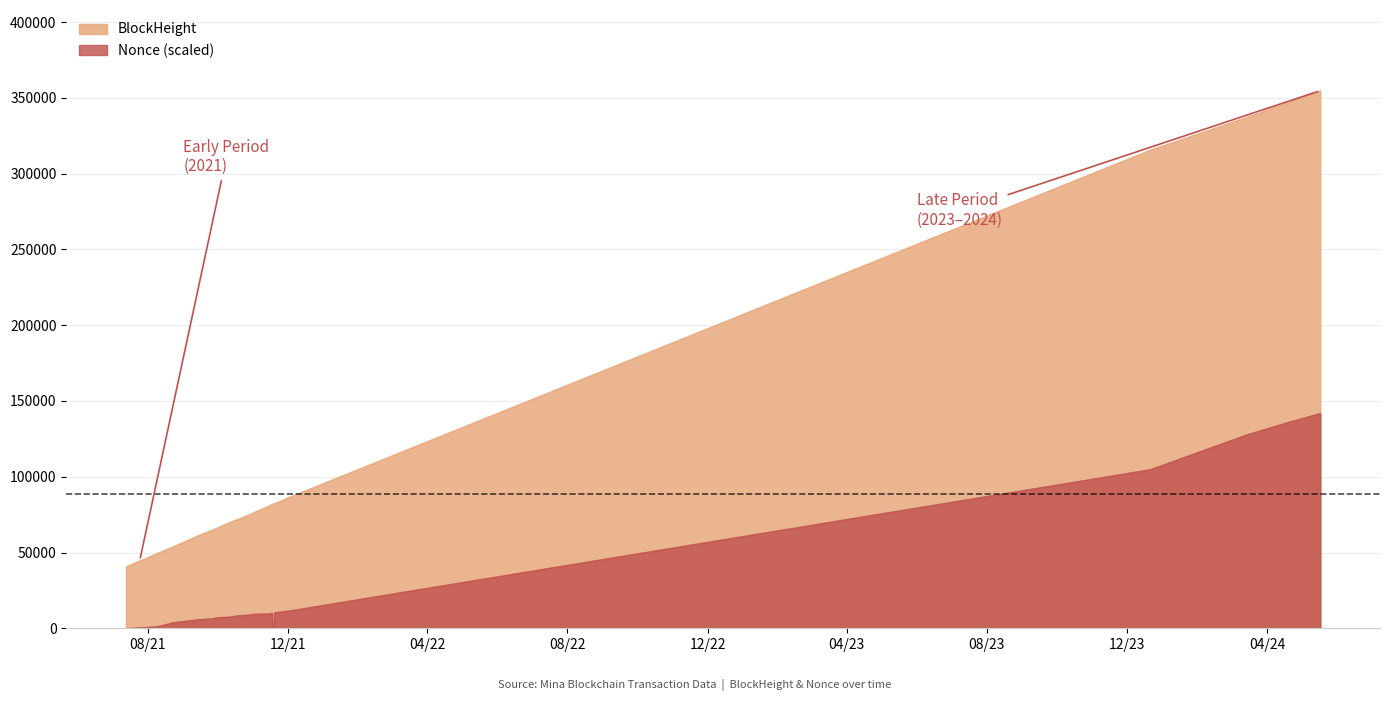

What is the difference between the second highest and minimum values in the BlockHeight series?

312446.0